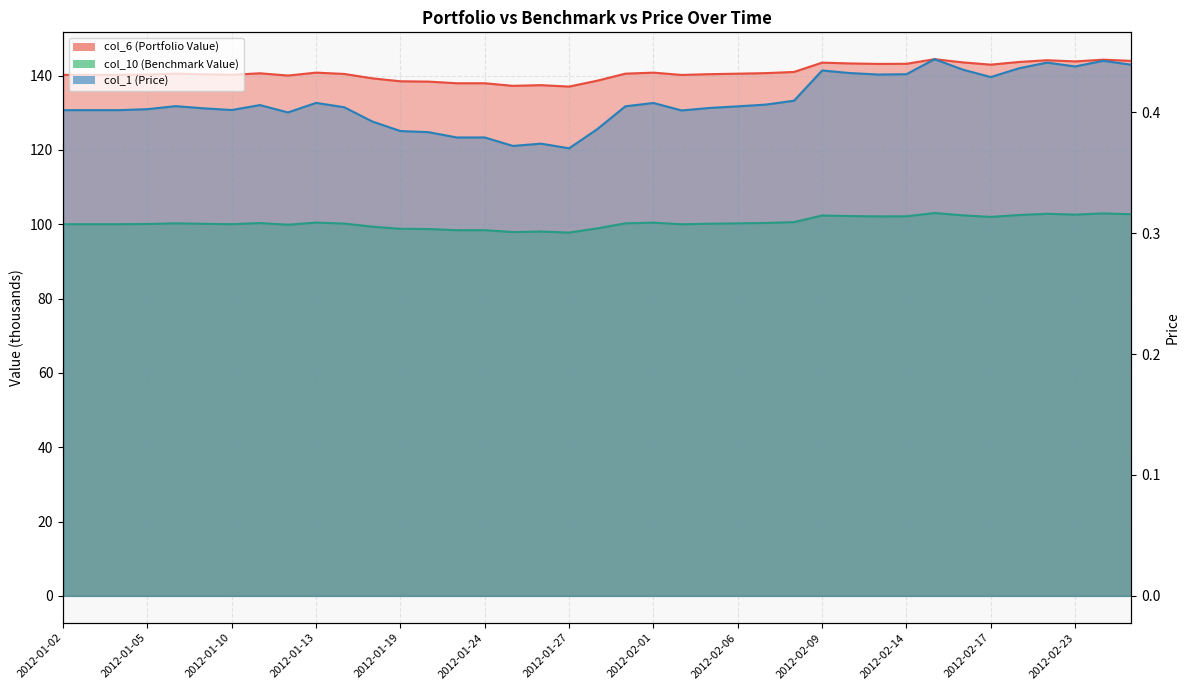

How many interior local valleys does the col_1 (Price) series have?

8